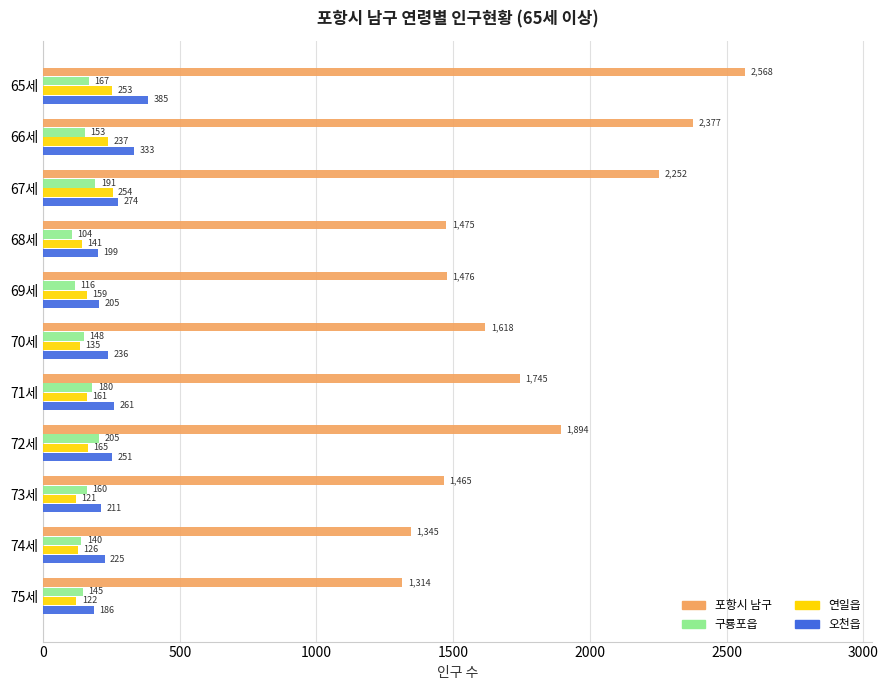

Where is 구룡포읍 nearest to the value 154?

66세